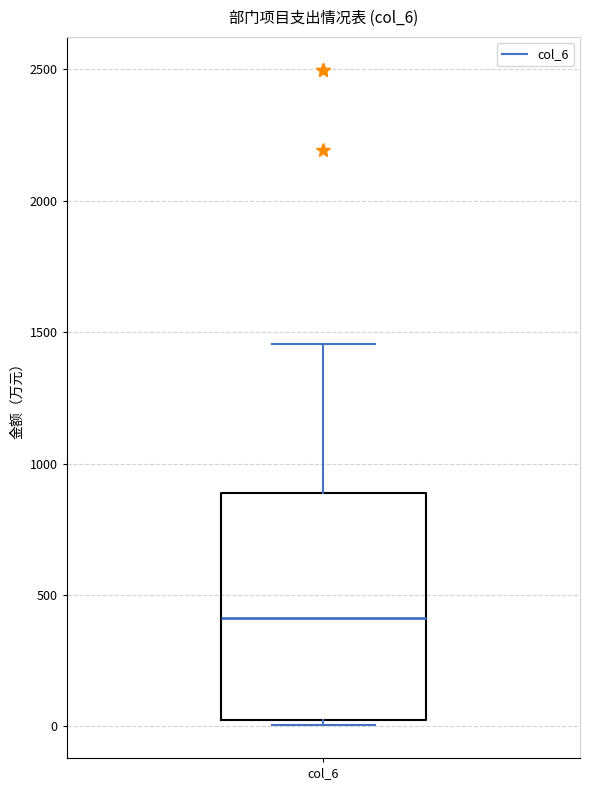

Read this box plot against the y-axis: the position of the median line, the range covered by the box, and the ends of both whiskers. The values are not printed on the chart, so give them approximately, as read against the axis.

median 400, box 0 to 900, whiskers 0 (just below the box's lower edge) to 1450